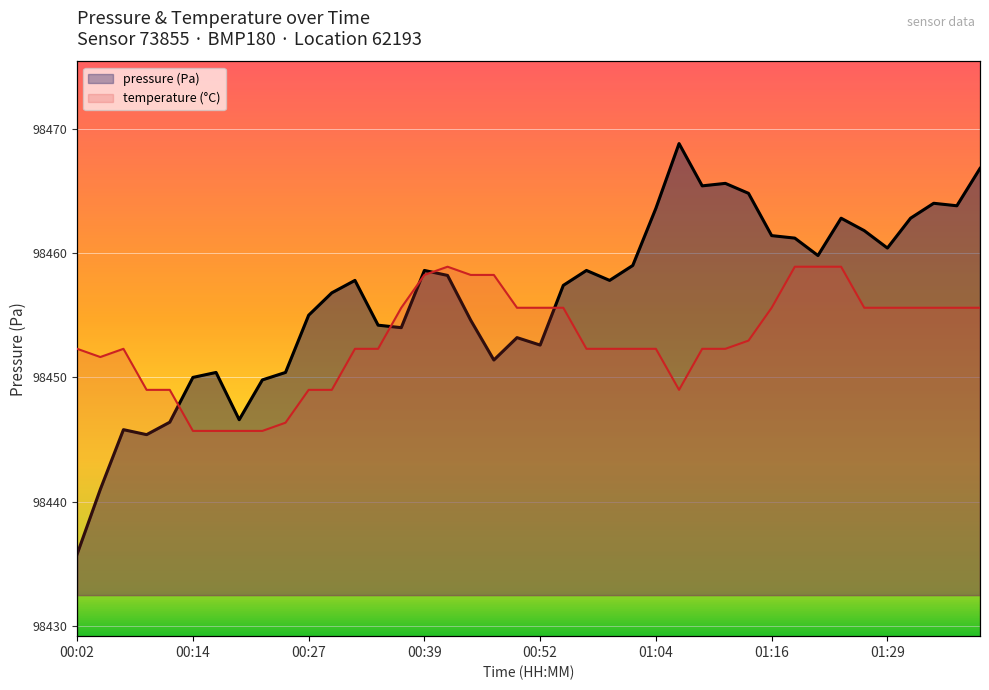

At which category does the chart reach its minimum across all series?

00:02